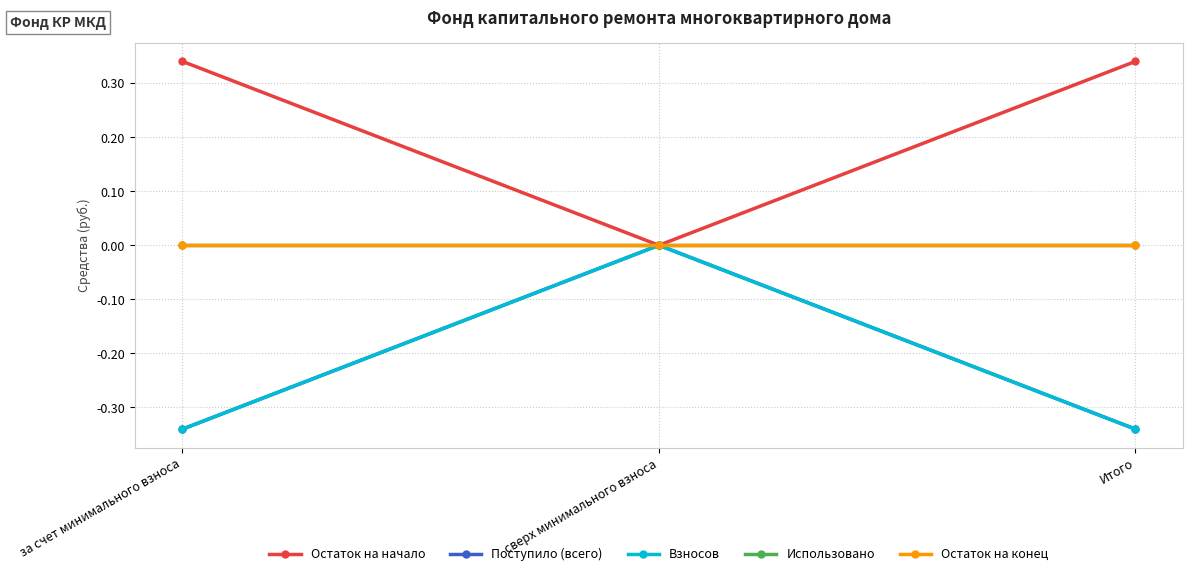

At which category does the chart reach its minimum across all series?

за счет минимального взноса